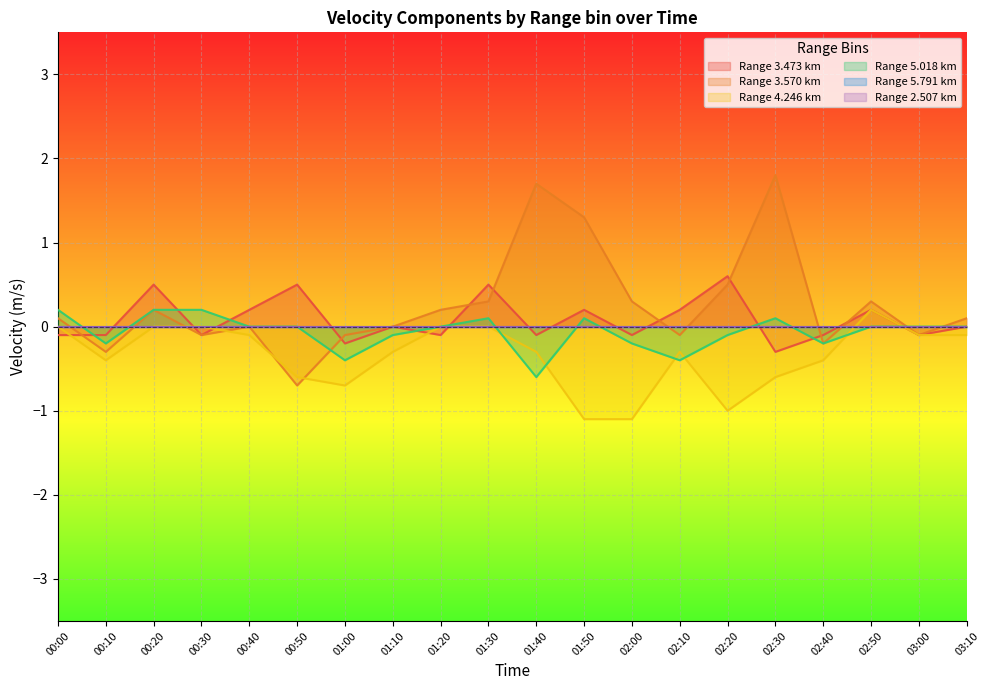

Which series ends up on top after the final intersection of 4.246 and 5.018?

5.018